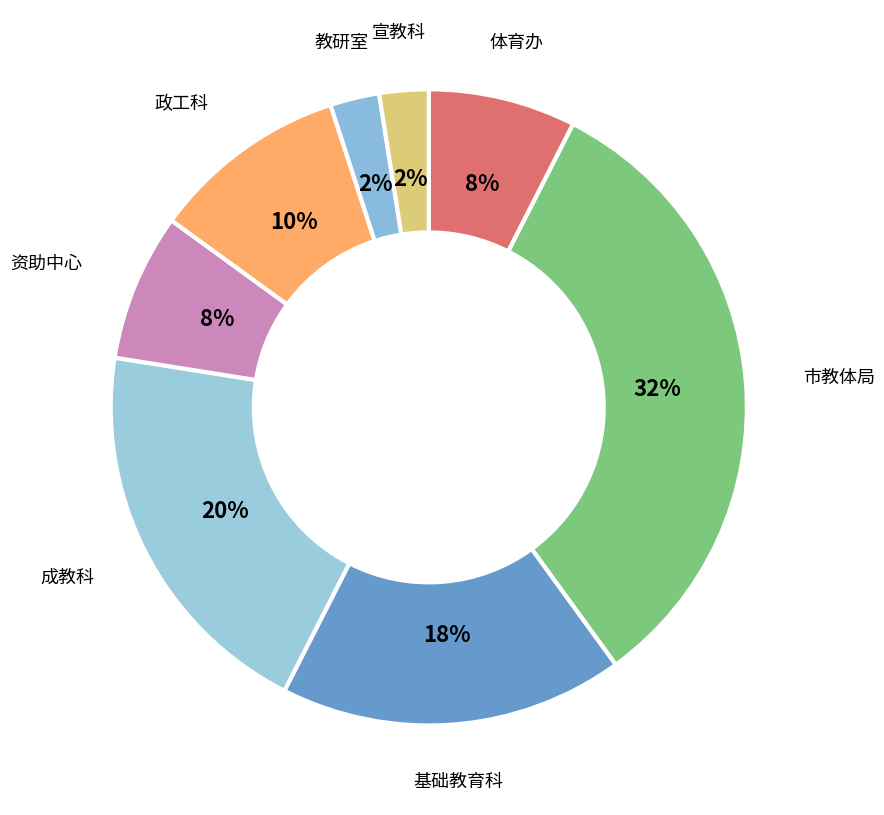

What is the largest slice in the pie chart?

市教体局